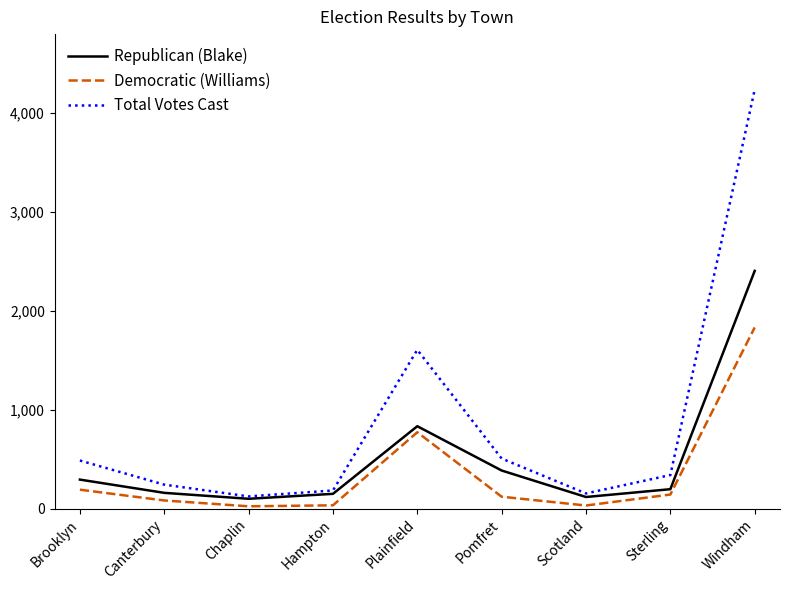

True or false: Democratic (Williams) and Total Votes Cast intersect in this chart.

False